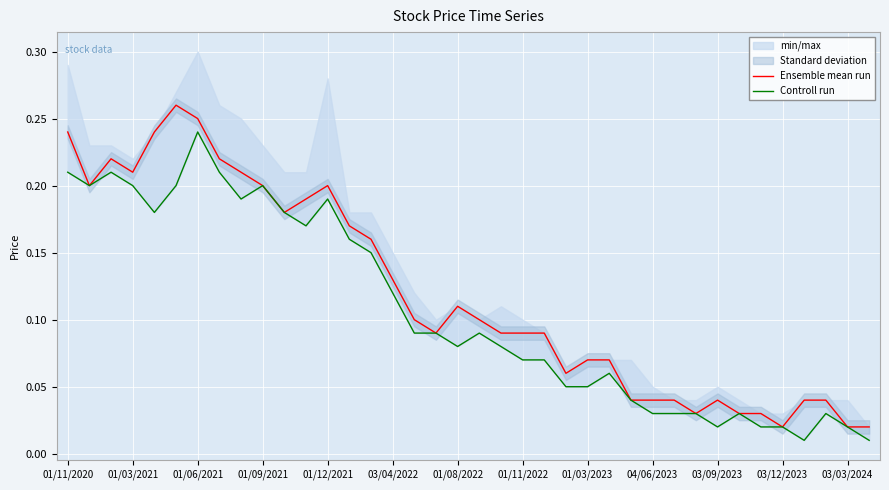

Reading left to right, list all the values displayed in this chart.

Ensemble mean run: 0.2	0.2	0.2	0.2	0.2	0.3	0.2	0.2	0.2	0.2	0.2	0.2	0.2	0.2	0.2	0.1	0.1	0.1	0.1	0.1	0.1	0.1	0.1	0.1	0.1	0.1	0.0	0.0	0.0	0.0	0.0	0.0	0.0	0.0	0.0	0.0	0.0	0.0
Controll run: 0.2	0.2	0.2	0.2	0.2	0.2	0.2	0.2	0.2	0.2	0.2	0.2	0.2	0.2	0.1	0.1	0.1	0.1	0.1	0.1	0.1	0.1	0.1	0.1	0.1	0.1	0.0	0.0	0.0	0.0	0.0	0.0	0.0	0.0	0.0	0.0	0.0	0.0